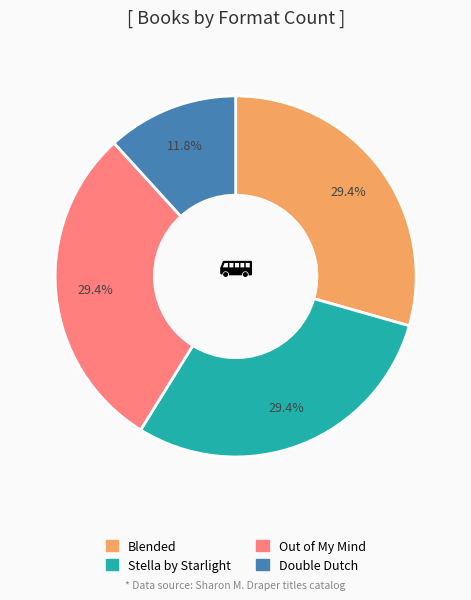

The Stella by Starlight slice represents 55% of the pie. True or false?

False